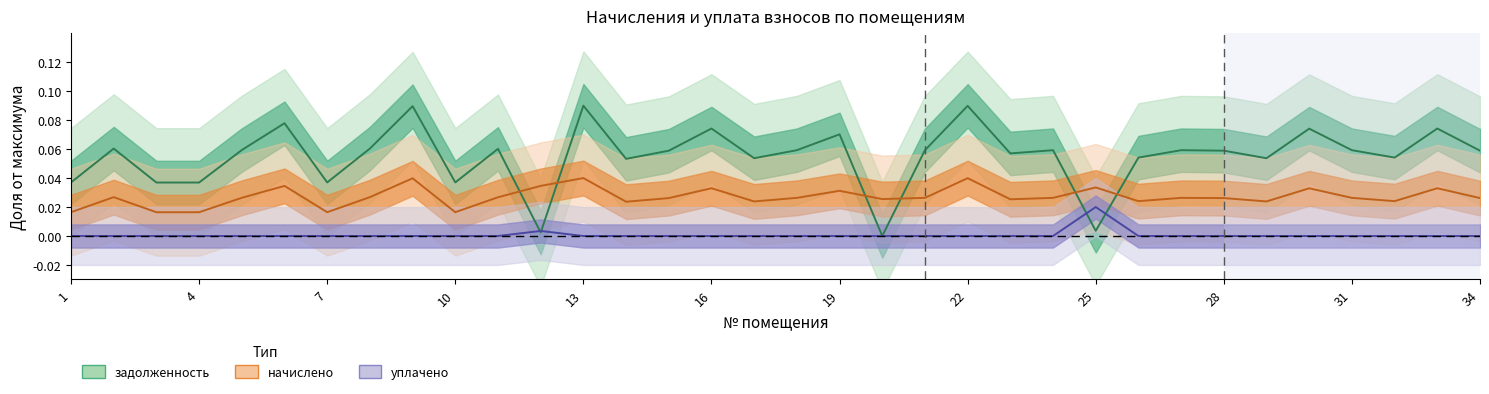

How many начислено values are between 0 and 1?

34